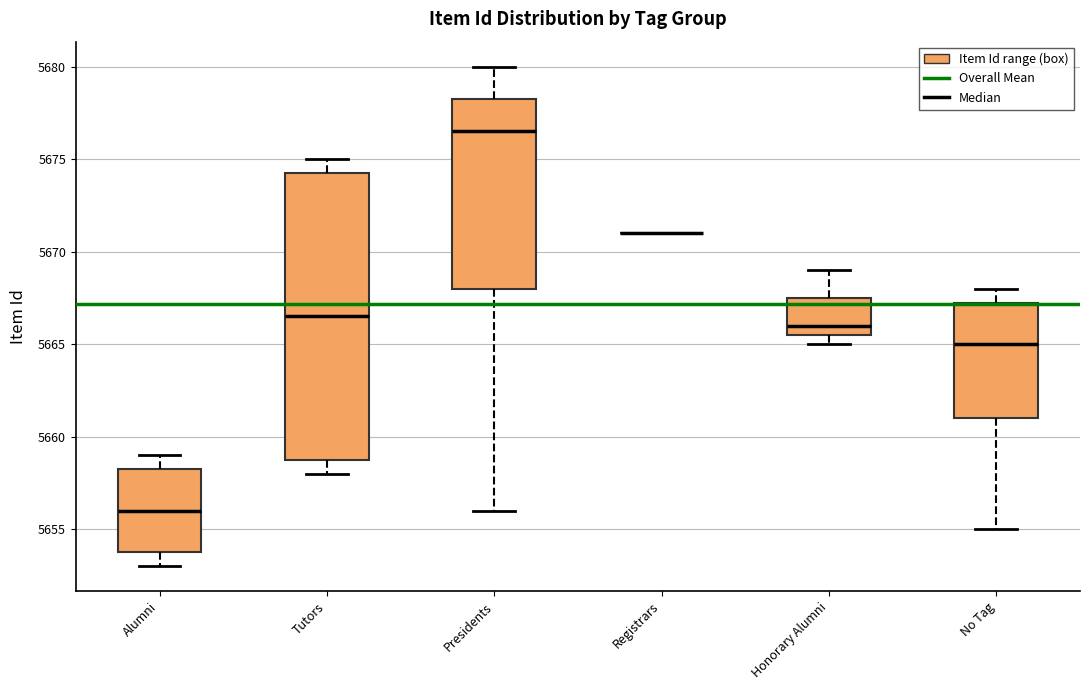

Reading left to right, read every box against the y-axis: the position of its median line, the range the box covers, and the ends of its whiskers. The values are not printed on the chart, so give them approximately, as read against the axis.

Alumni: median 5656.0, box 5654.0 to 5658.5, whiskers 5653.0 to 5659.0
Tutors: median 5666.5, box 5659.0 to 5674.5, whiskers 5658.0 to 5675.0
Presidents: median 5676.5, box 5668.0 to 5678.5, whiskers 5656.0 to 5680.0
Registrars: box collapsed to a line at 5671.0, whiskers 5671.0 to 5671.0
Honorary Alumni: median 5666.0, box 5665.5 to 5667.5, whiskers 5665.0 to 5669.0
No Tag: median 5665.0, box 5661.0 to 5667.5, whiskers 5655.0 to 5668.0